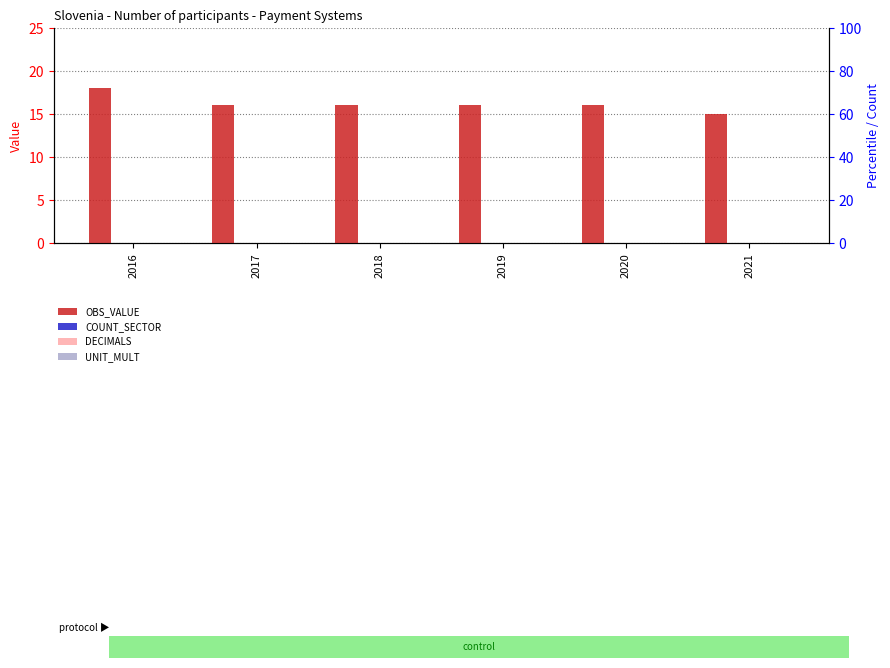

Which has a higher value, 2017 or 2020?

2017